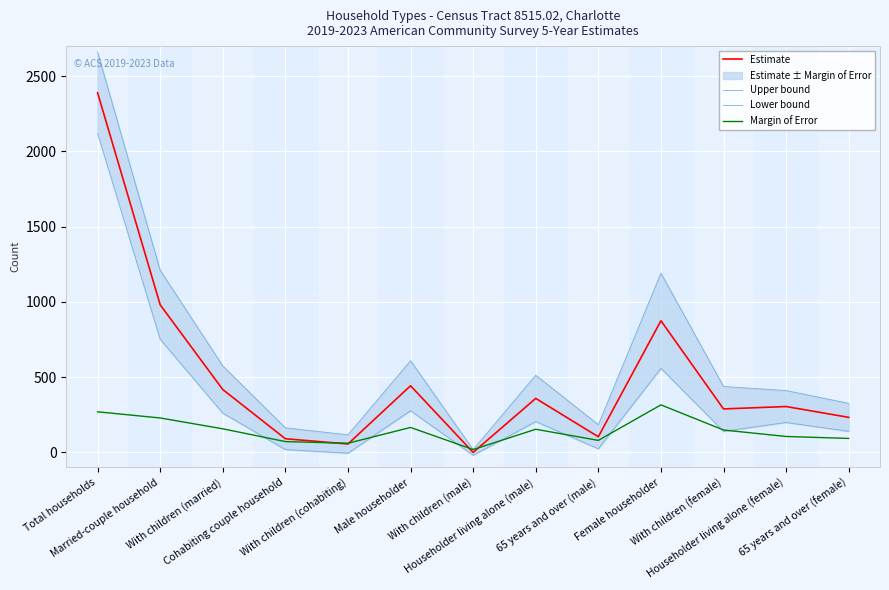

What is the difference between the maximum and minimum values in the Upper bound series?

2641